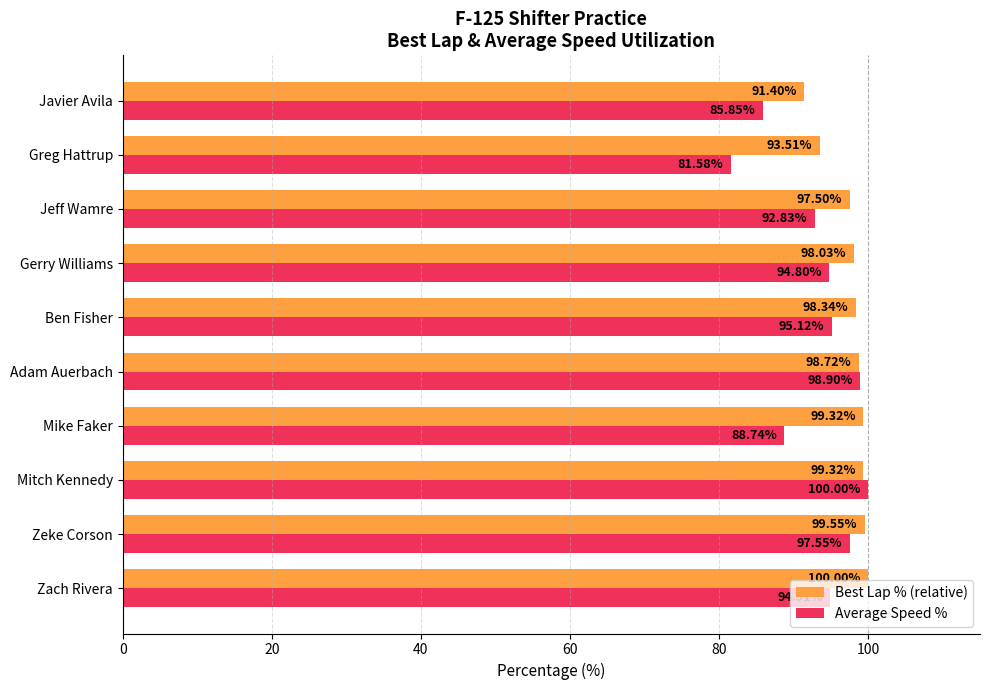

Which series has the largest range (max minus min)?

Average Speed %